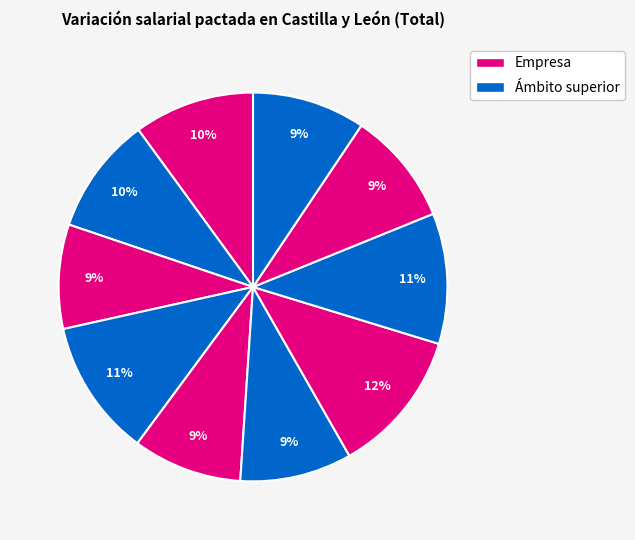

How many segments does this pie chart have?

10